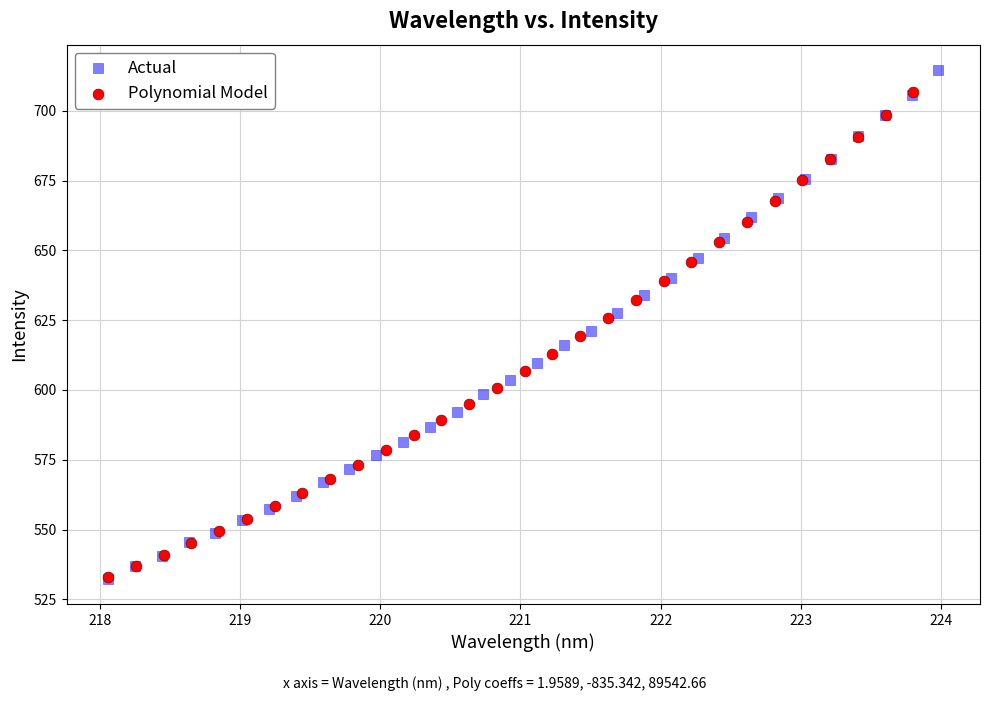

Which series has the largest Y range (max minus min)?

Actual